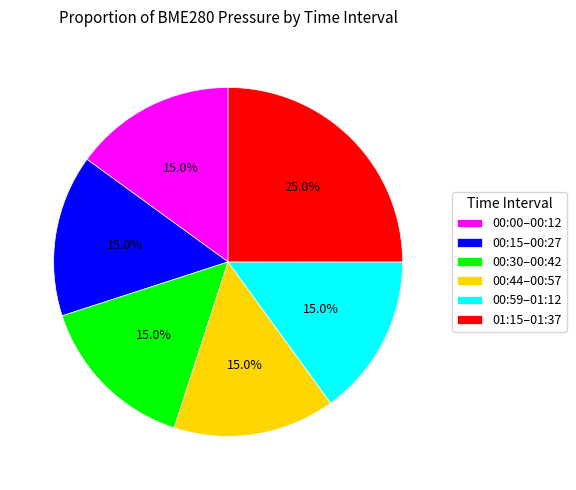

How many slices are in this pie chart?

6